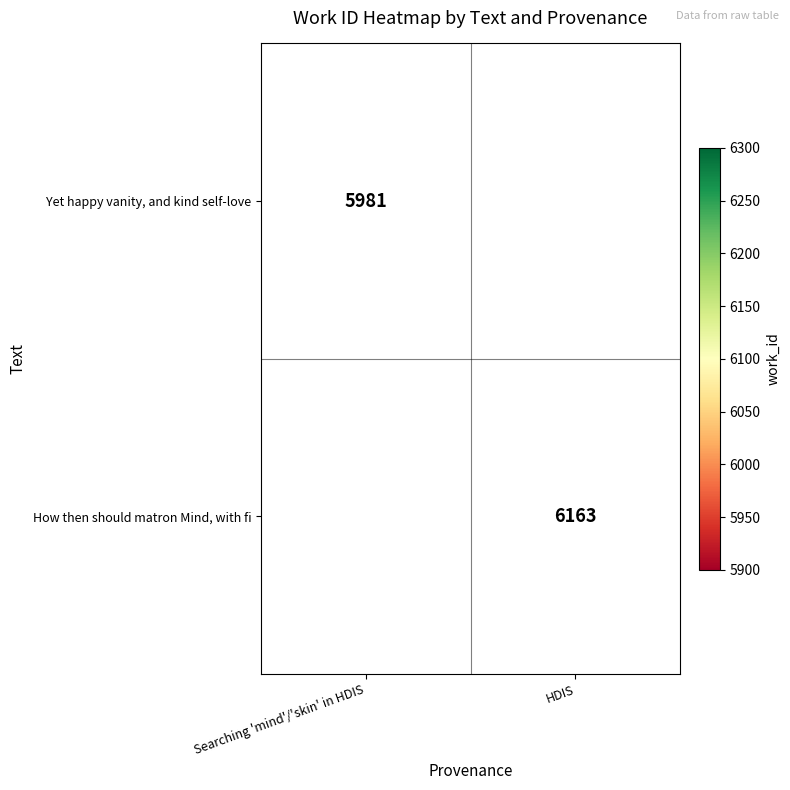

The value of Yet happy vanity, and kind self-love at Searching 'mind'/'skin' in HDIS is 10503. True or false?

False